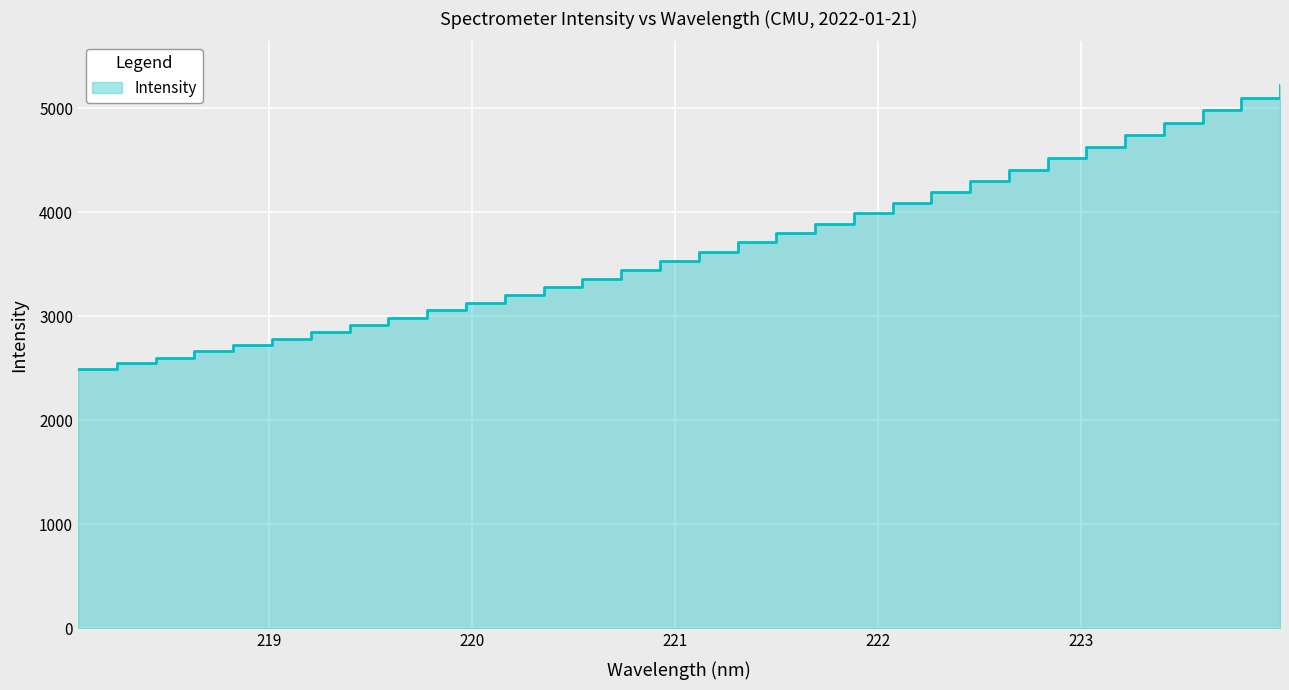

Which has a higher value, 219.7801 or 222.8355?

222.8355